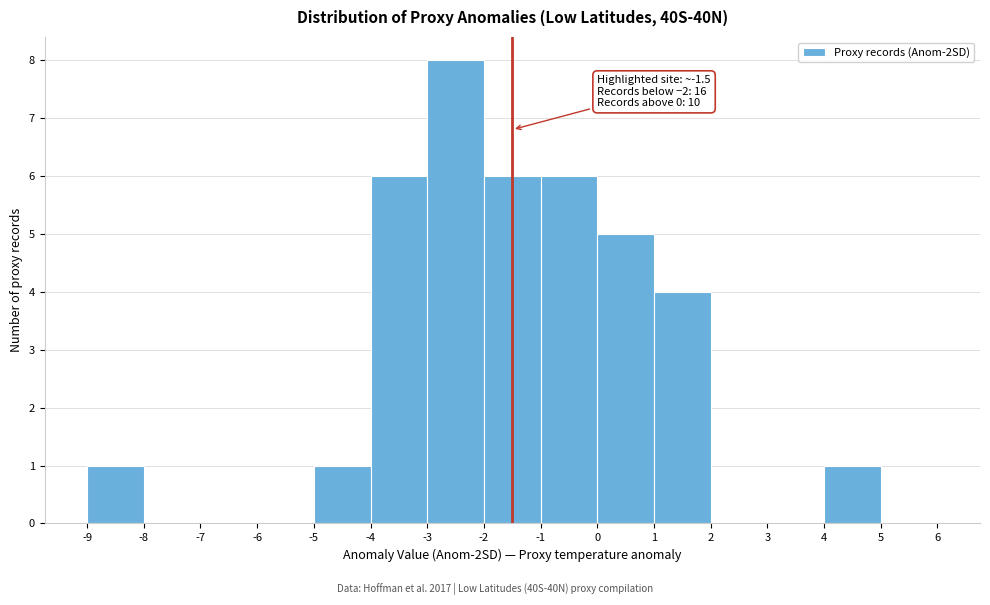

Which range on the x-axis has the tallest bar?

-3 to -2